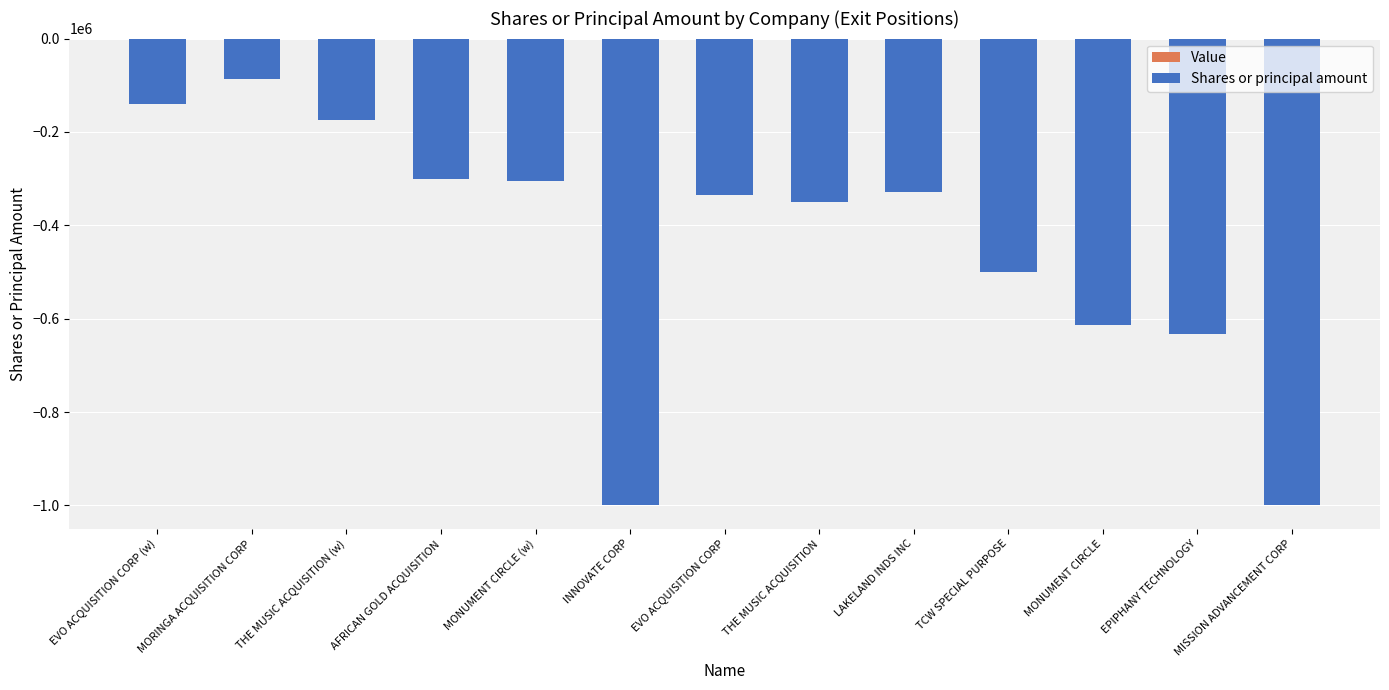

What is the value of the 11th bar from the left?

-614352